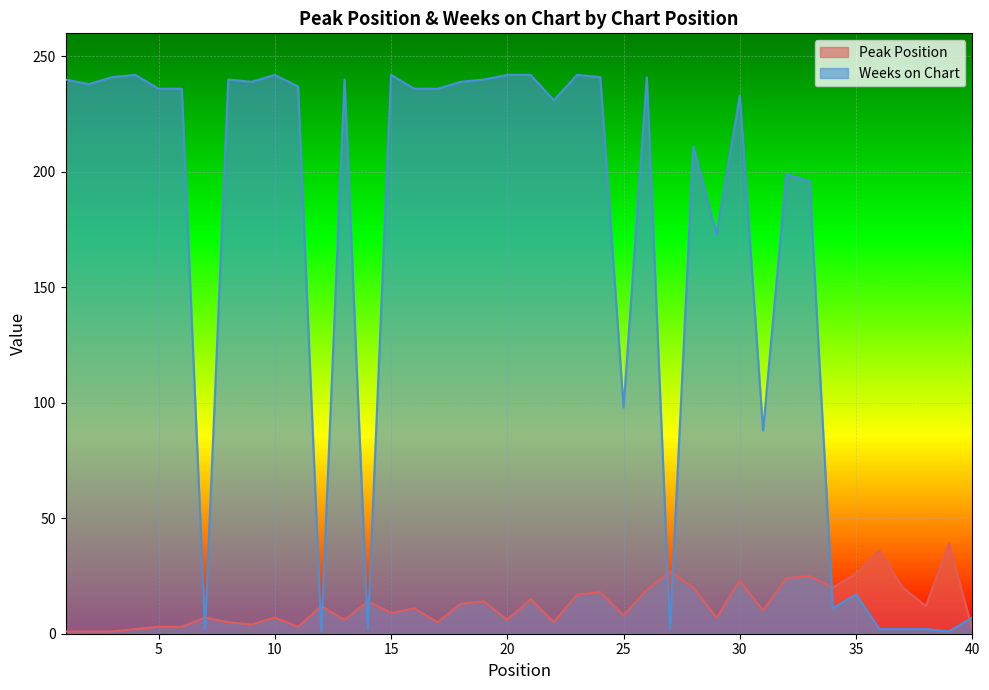

Reading right to left, extract all data points from this chart.

Peak Position: 40=2	39=39	38=12	37=20	36=36	35=26	34=20	33=25	32=24	31=10	30=23	29=7	28=20	27=27	26=19	25=8	24=18	23=17	22=5	21=15	20=6	19=14	18=13	17=5	16=11	15=9	14=14	13=6	12=12	11=3	10=7	9=4	8=5	7=7	6=3	5=3	4=2	3=1	2=1	1=1
Weeks on Chart: 40=7	39=1	38=2	37=2	36=2	35=17	34=11	33=196	32=199	31=88	30=233	29=173	28=211	27=2	26=241	25=98	24=241	23=242	22=231	21=242	20=242	19=240	18=239	17=236	16=236	15=242	14=2	13=240	12=1	11=237	10=242	9=239	8=240	7=2	6=236	5=236	4=242	3=241	2=238	1=240